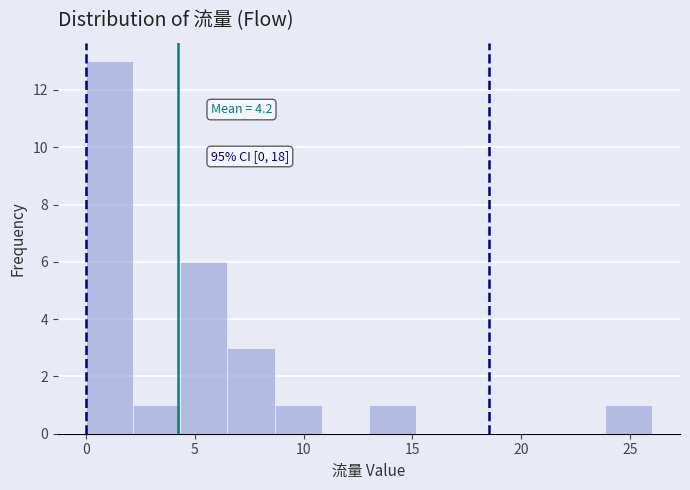

Over which range of the x-axis is the bar tallest?

0.0 to 2.0